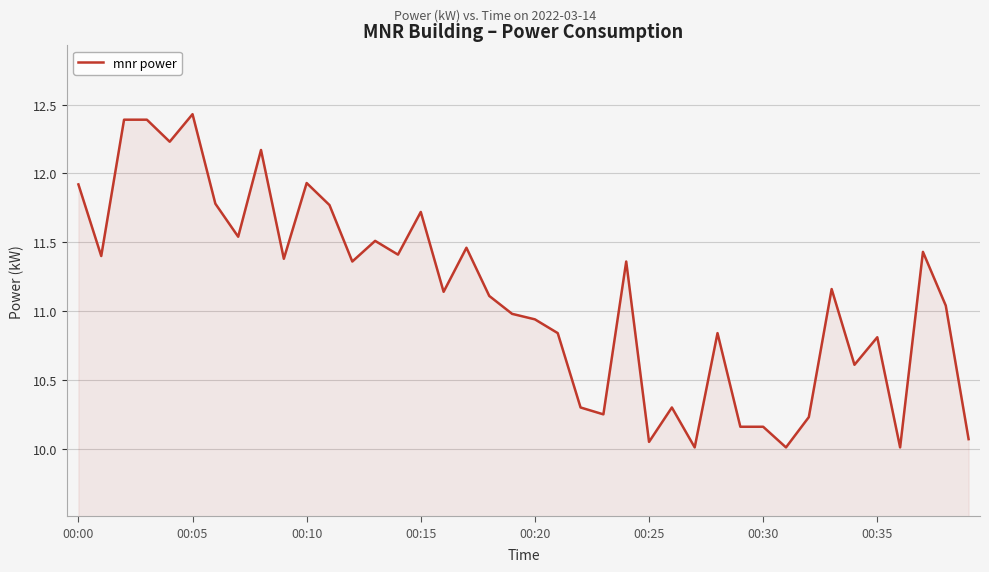

What is the smallest value displayed?

10.0